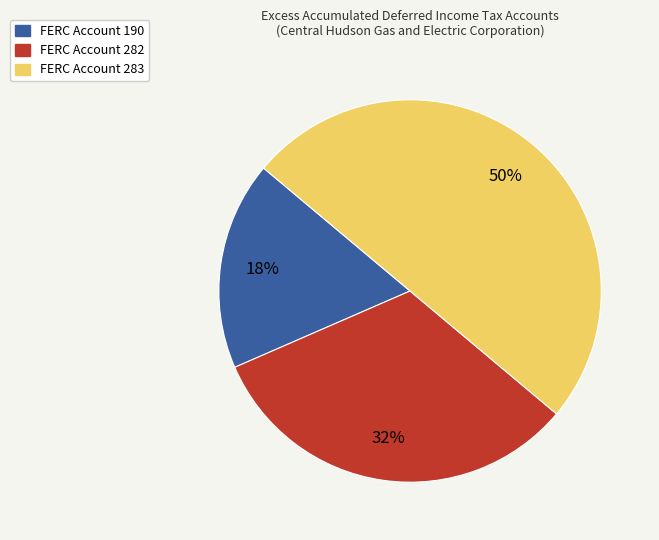

What is the smallest slice in the pie chart?

FERC Account 190